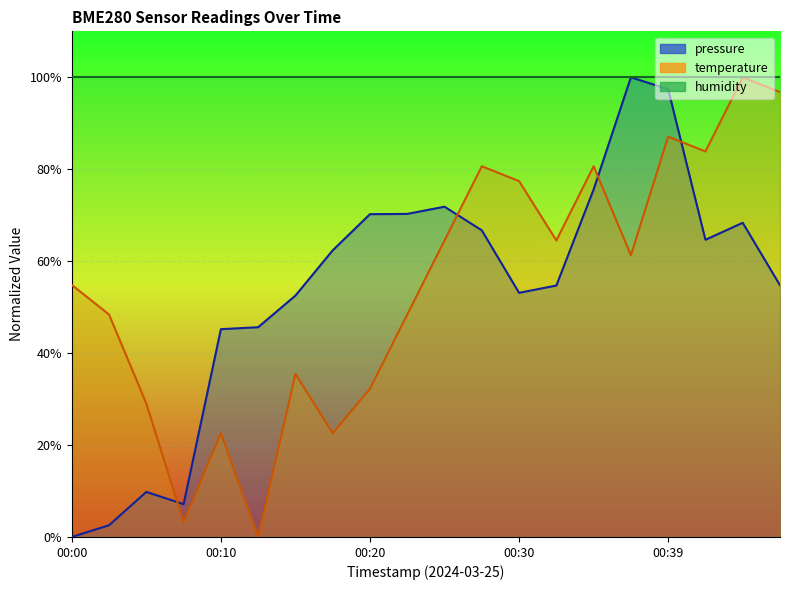

Is the value of temperature at 00:03 greater than the value of pressure at 00:37?

No